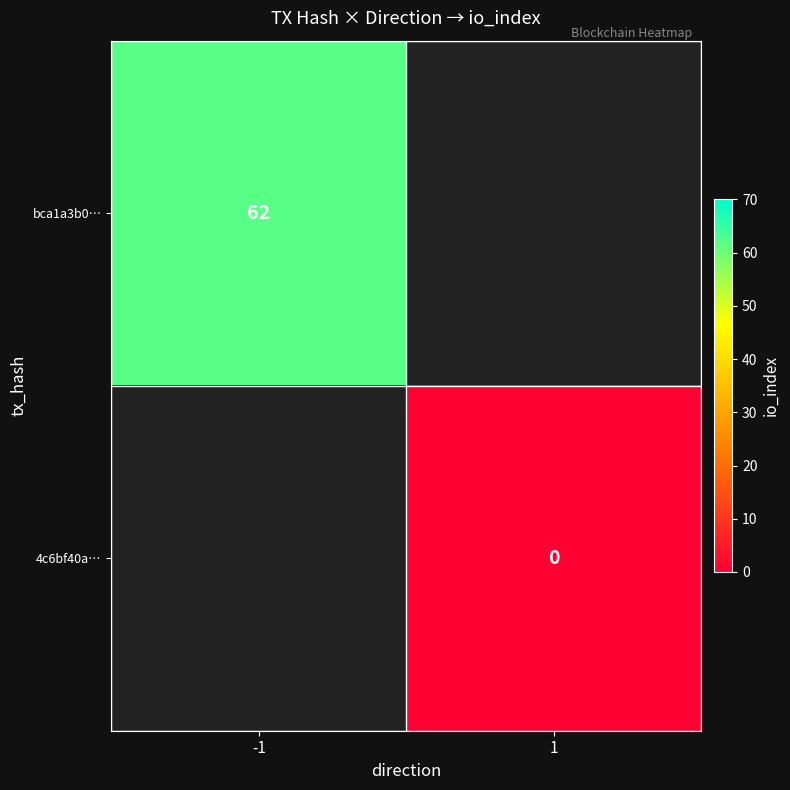

Which category has the lowest value across all series?

1